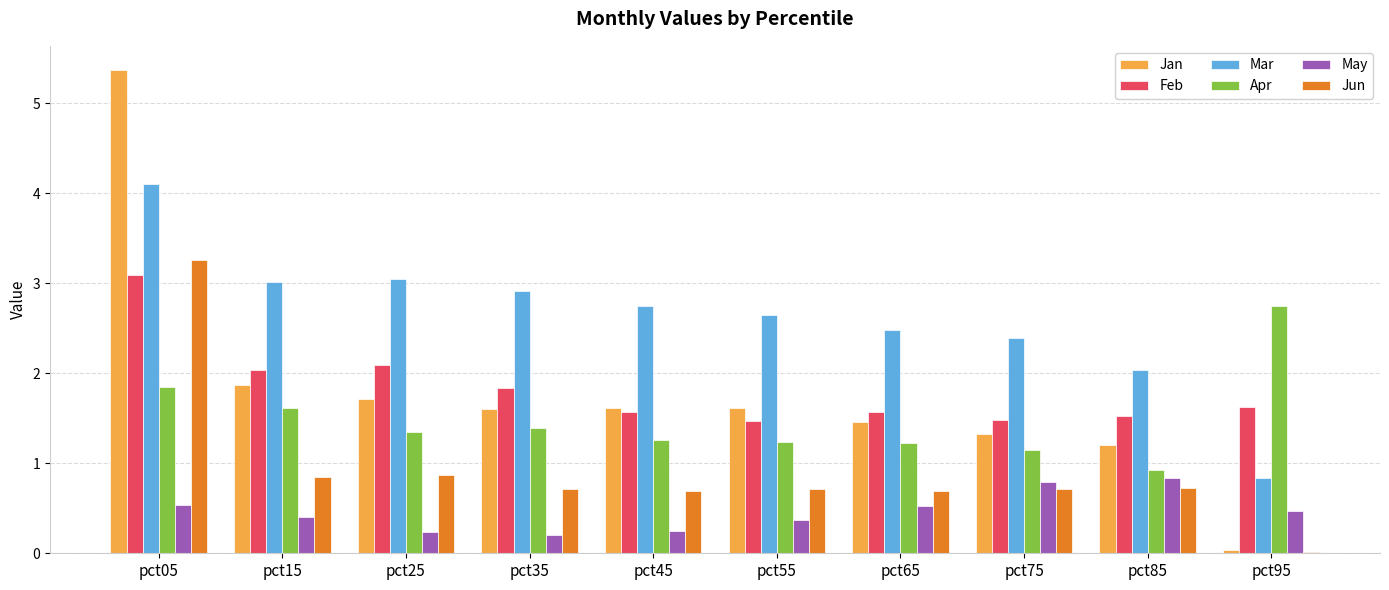

At which label does Jan first exceed 1?

pct05